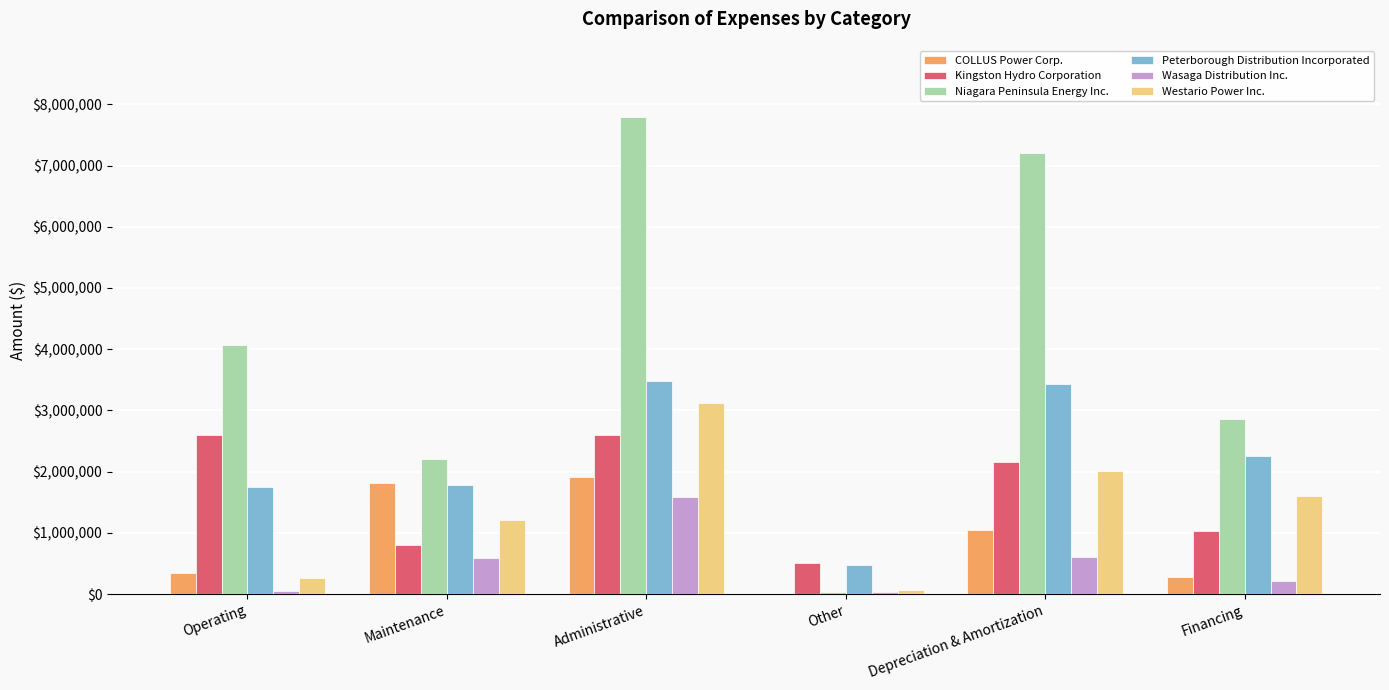

How many groups of bars are there?

6